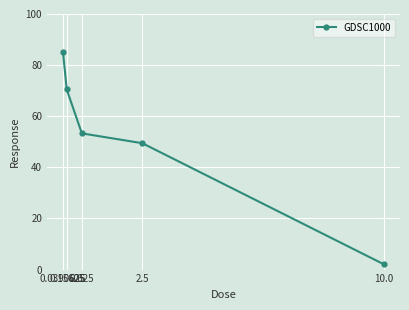

What position from the left is 10.0?

5